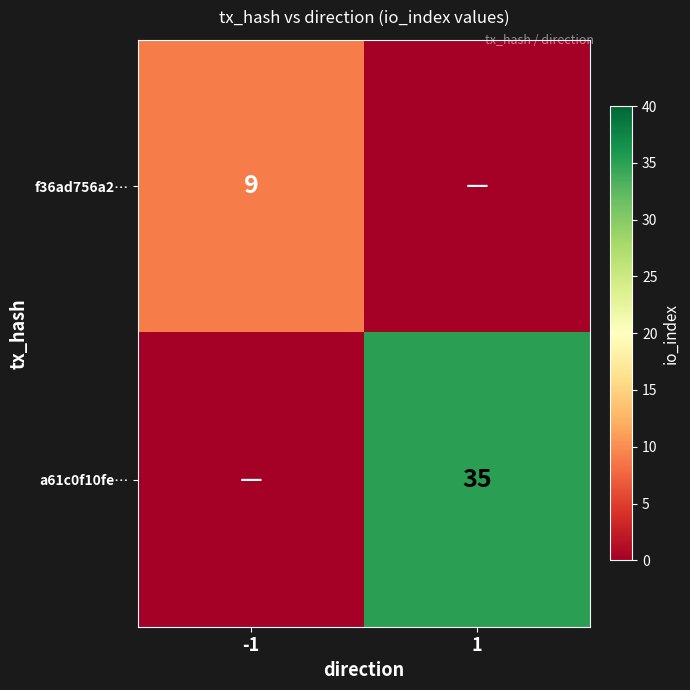

How many series are shown in this chart?

2